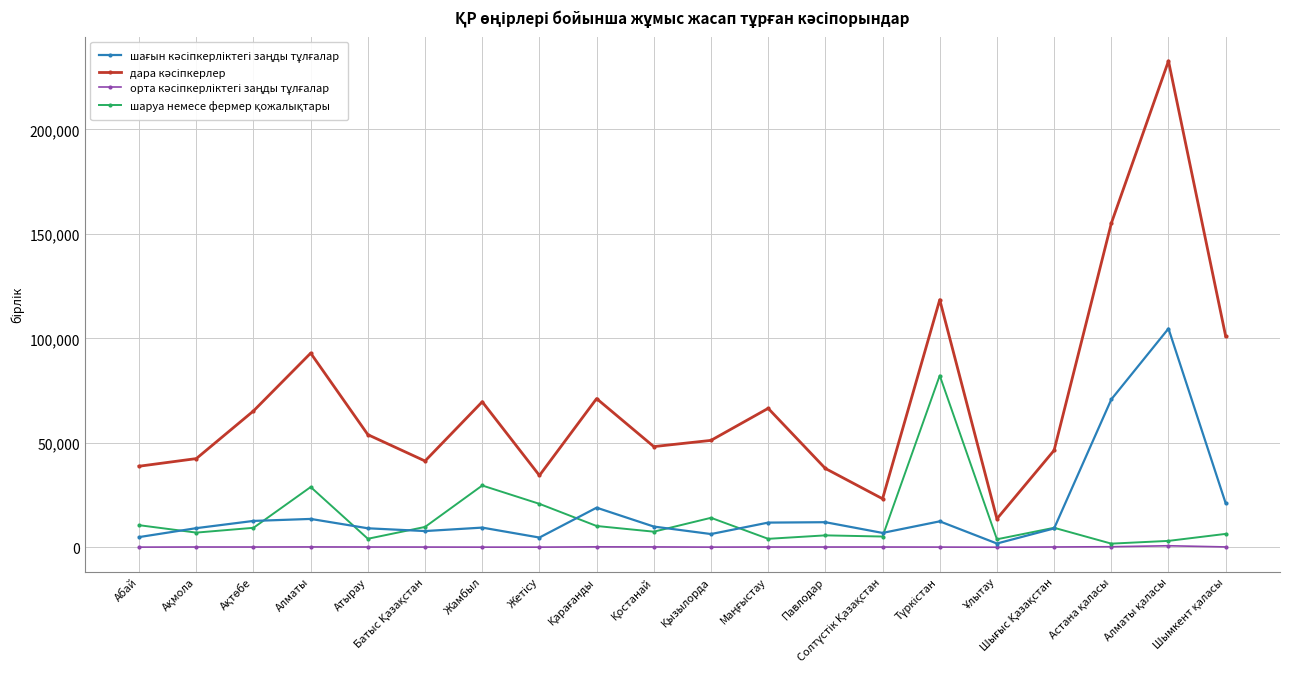

What is the label of the 7th point from the left?

Жамбыл